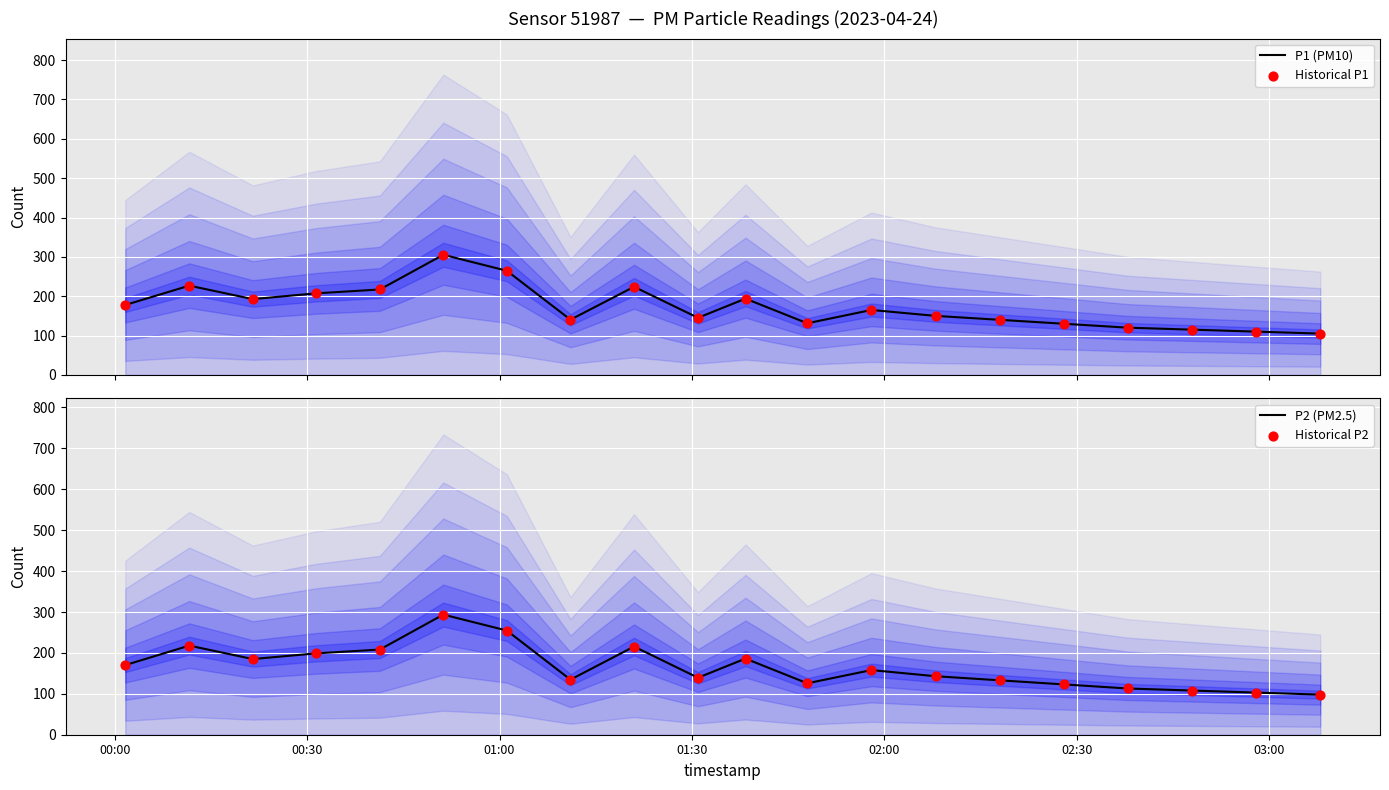

At how many categories does at least one series exceed 108?

19